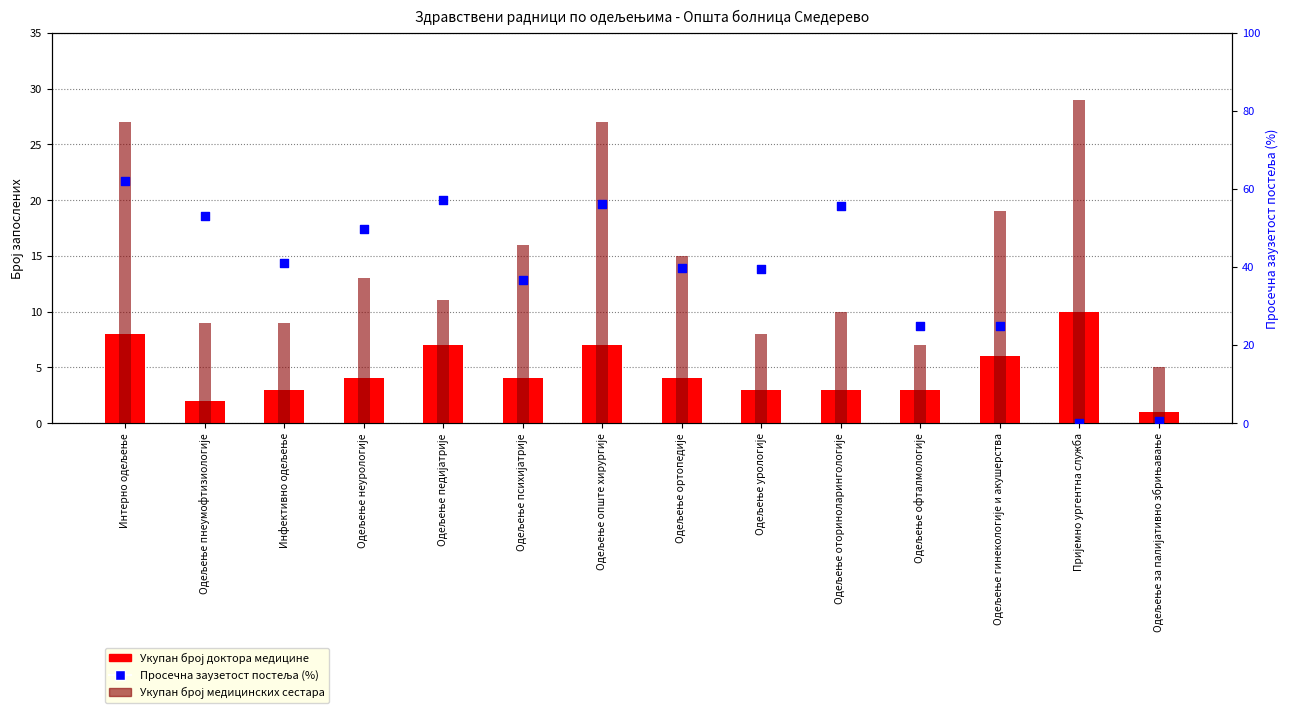

Is the value of Укупан број медицинских сестара at Одељење педијатрије greater than the value of Укупан број доктора медицине at Одељење оториноларингологије?

Yes